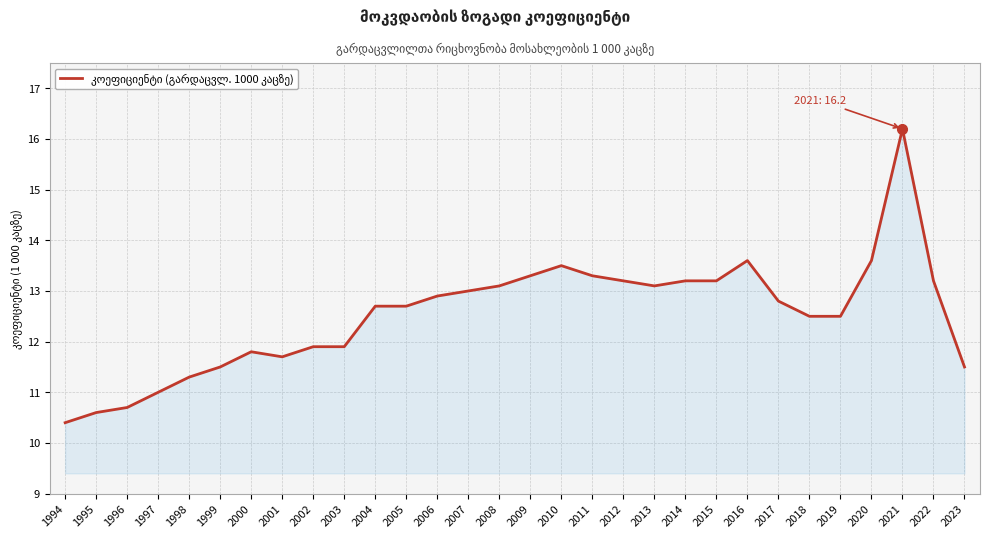

What is the ratio of the value at 2010 to the value at 1995?

1.3